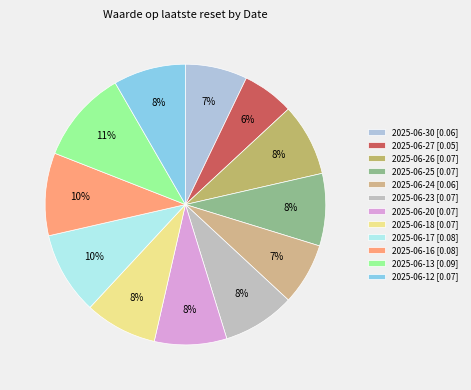

True or false: 2025-06-20 accounts for 8% of the total.

True